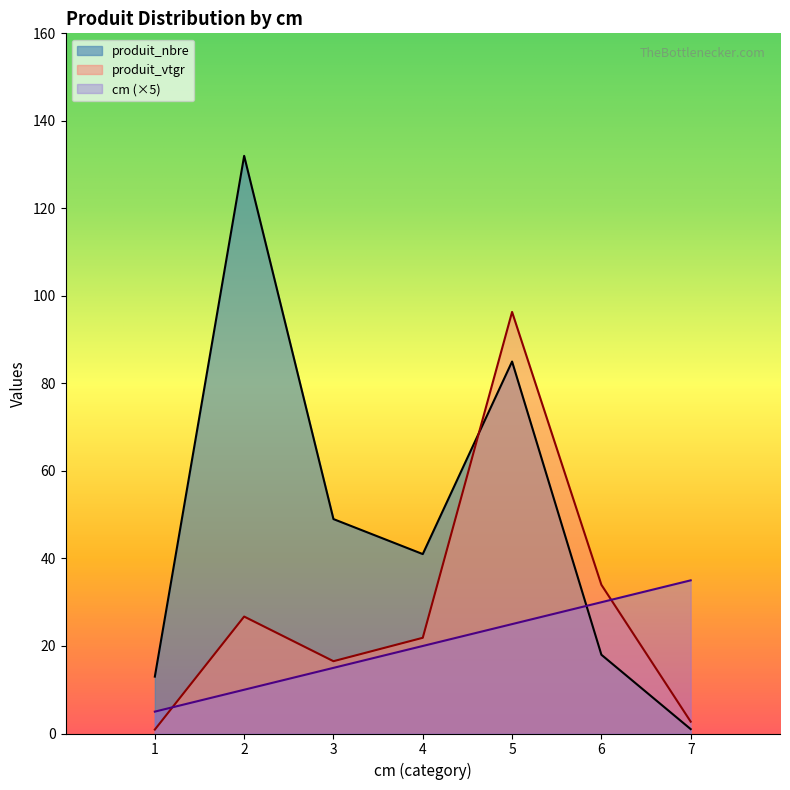

Rank the series by their average value, from highest to lowest.

produit_nbre, produit_vtgr, cm (×5)